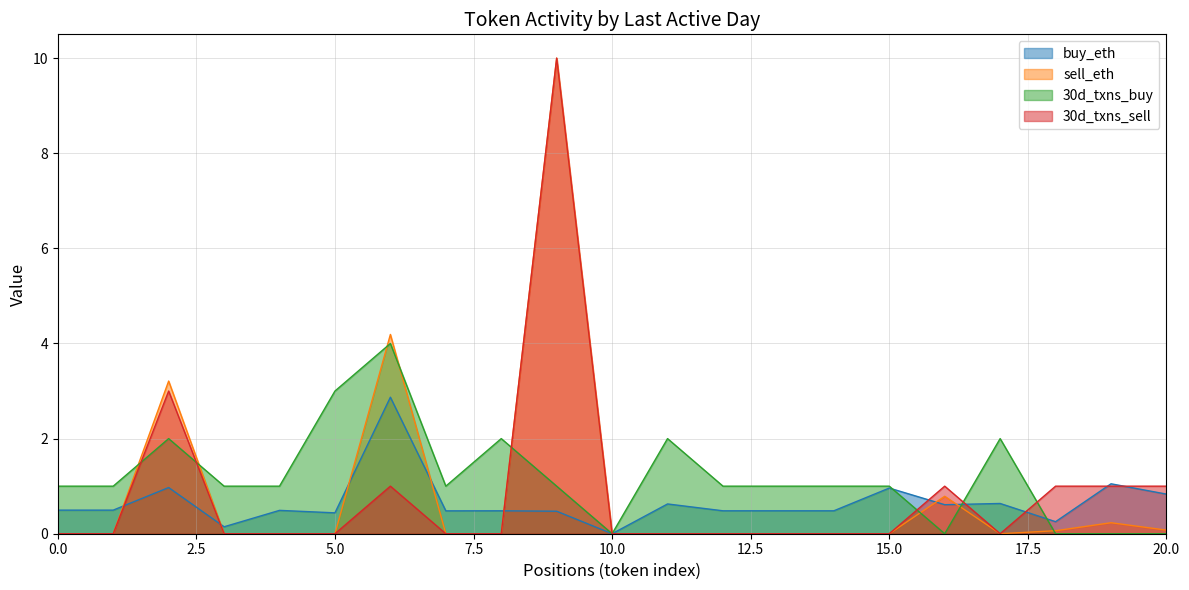

Between 0 and 1, which series saw the biggest shift?

30d_txns_sell